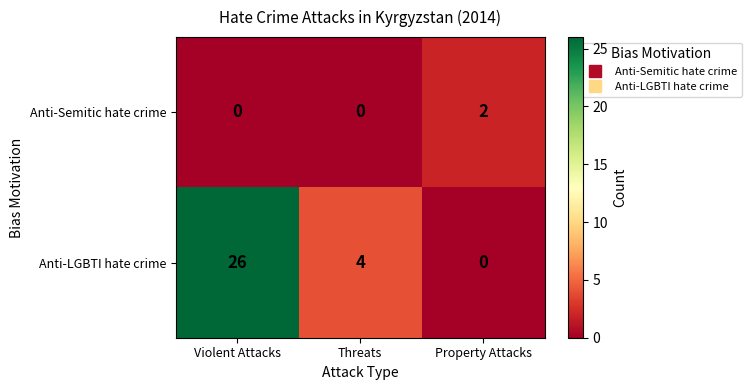

The value of Anti-LGBTI hate crime at Property Attacks is 0. True or false?

True